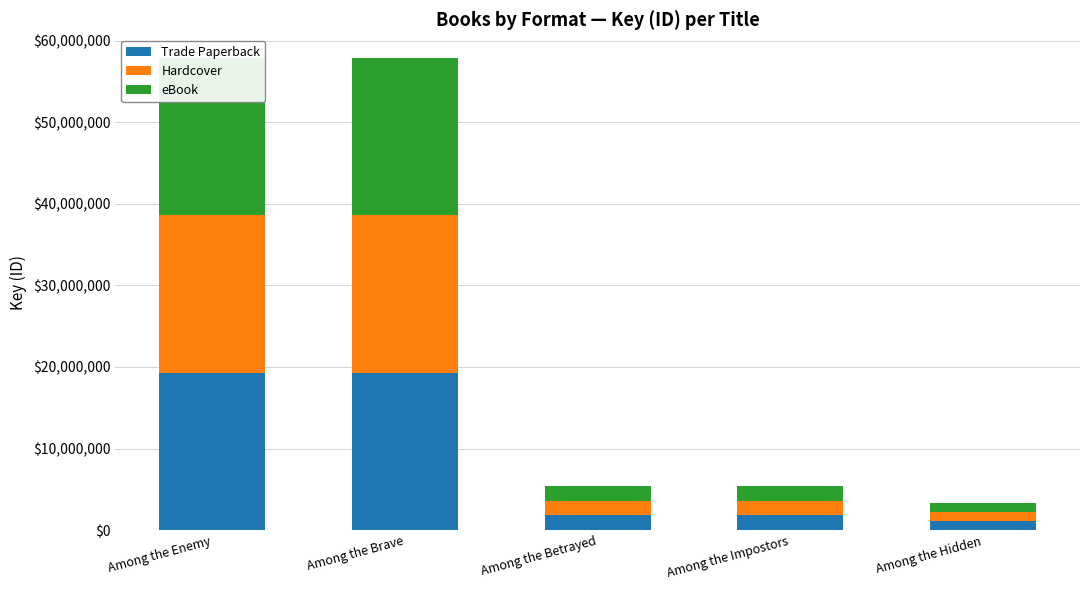

What is the minimum value for eBook?

1107541